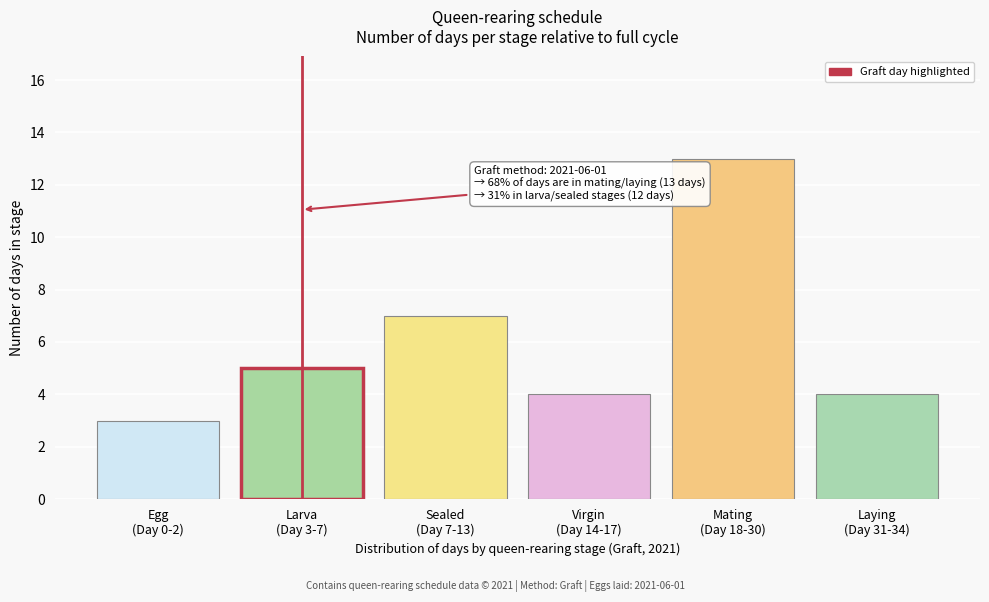

Reading left to right, transcribe all the data shown in this chart.

3	5	7	4	13	4